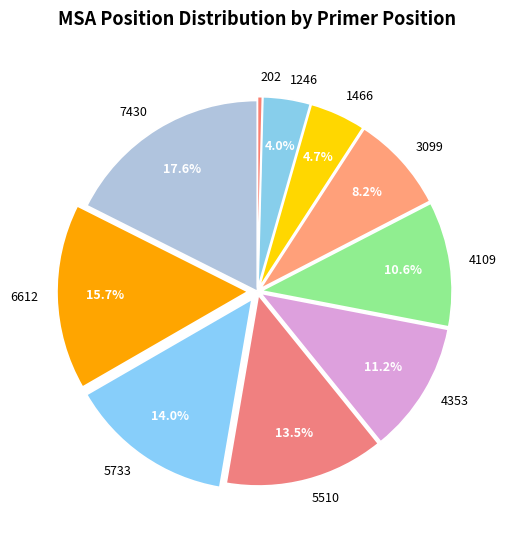

To the nearest percent, what portion does 5733 represent?

14%